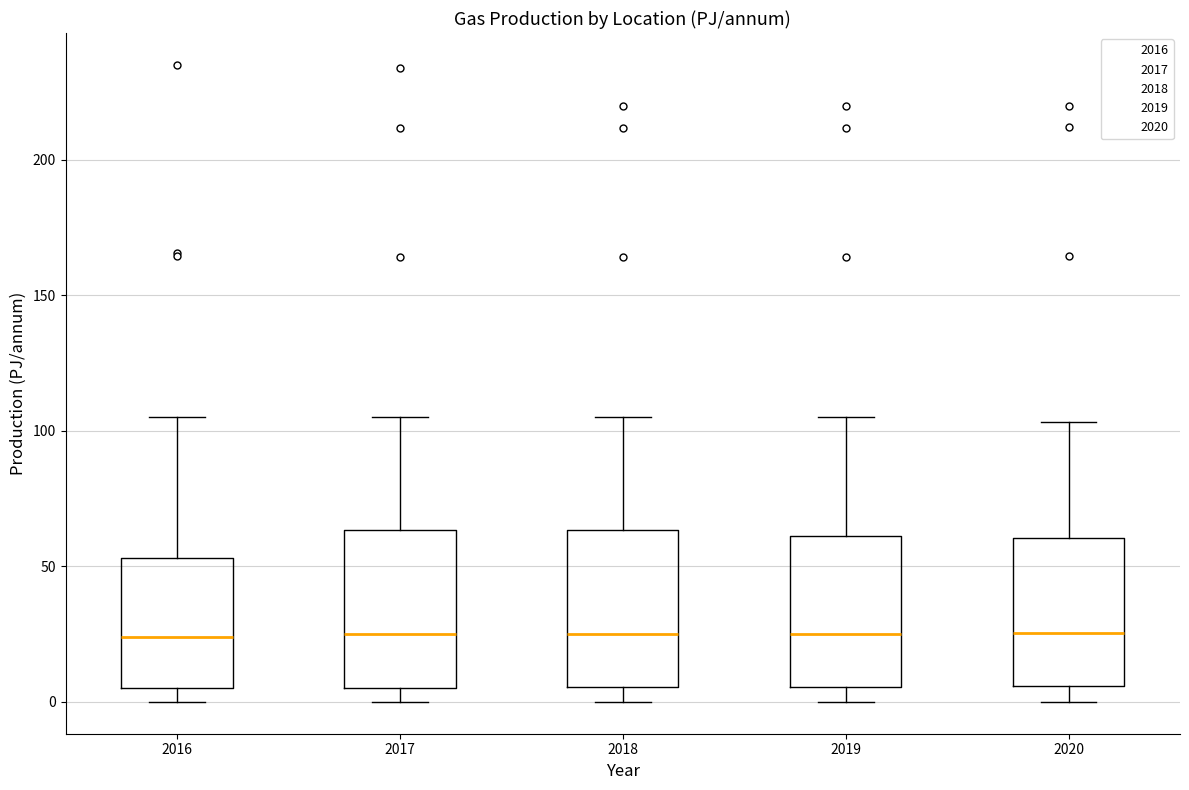

Reading left to right, read every box against the y-axis: the position of its median line, the range the box covers, and the ends of its whiskers. The values are not printed on the chart, so give them approximately, as read against the axis.

2016: median 25, box 5 to 55, whiskers 0 to 105
2017: median 25, box 5 to 65, whiskers 0 to 105
2018: median 25, box 5 to 65, whiskers 0 to 105
2019: median 25, box 5 to 60, whiskers 0 to 105
2020: median 25, box 5 to 60, whiskers 0 to 105